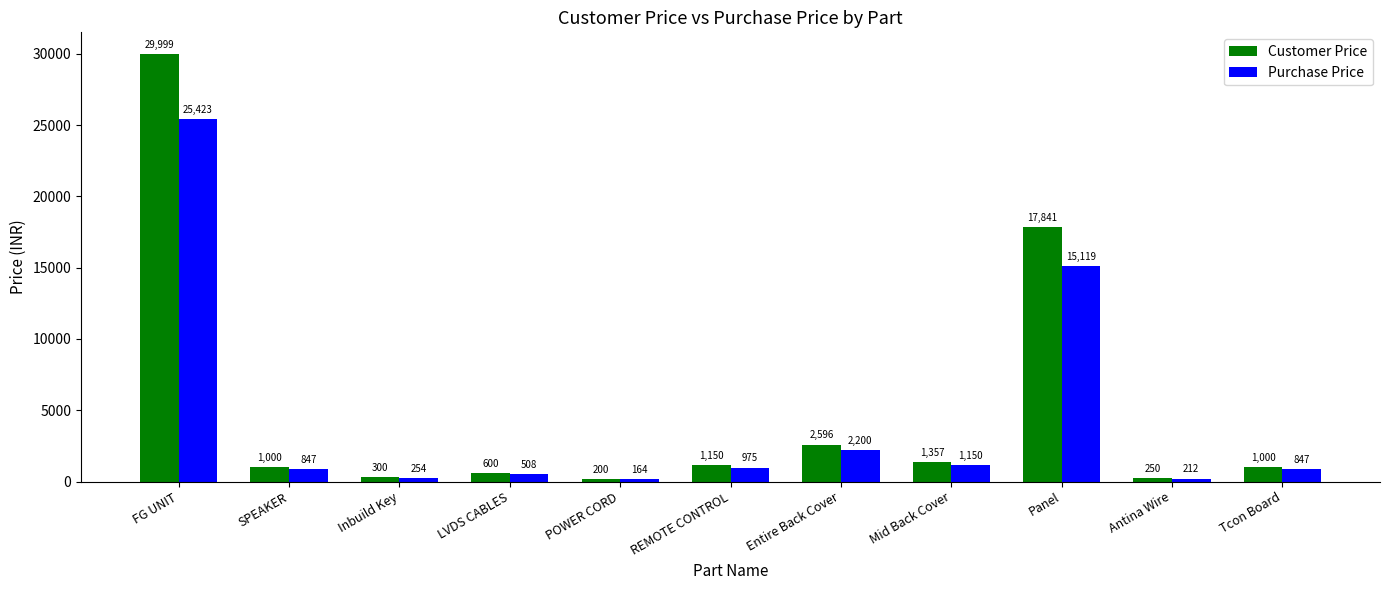

How many bars are there in total?

22